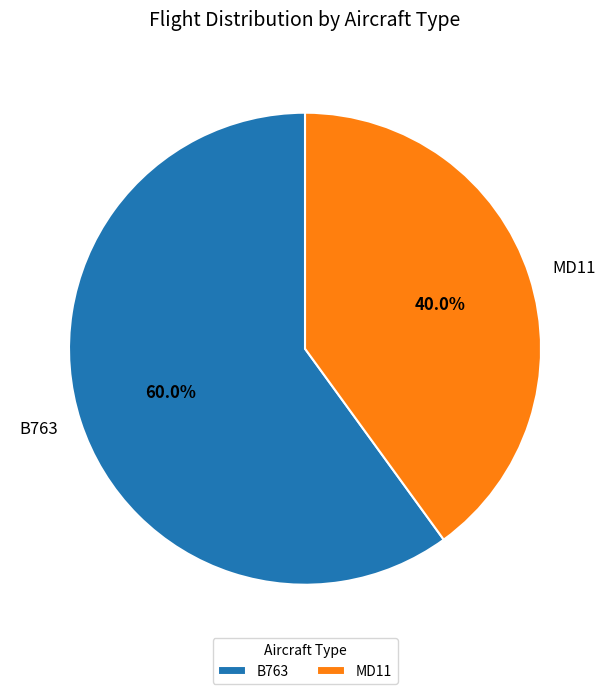

To the nearest percent, what portion does B763 represent?

60%